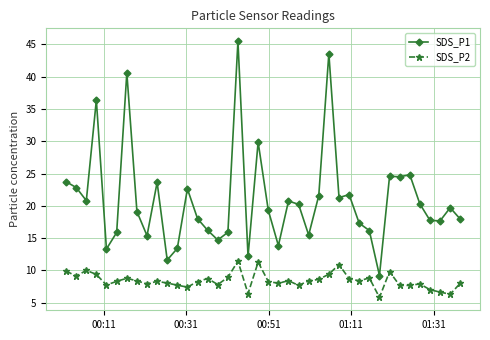

What is the highest value of the SDS_P1 series?

45.5